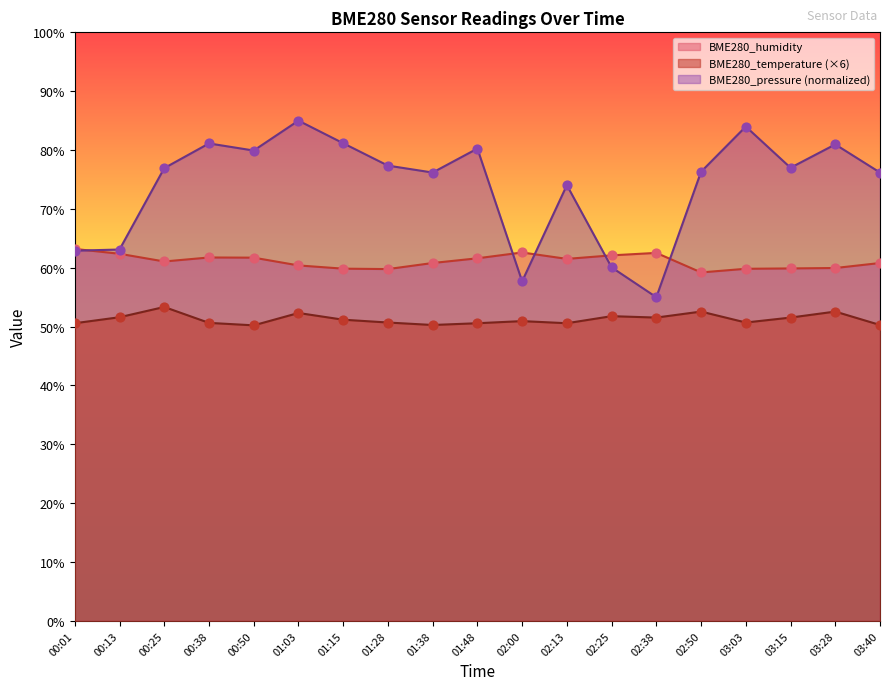

At which category is the sum across all series the highest?

01:03